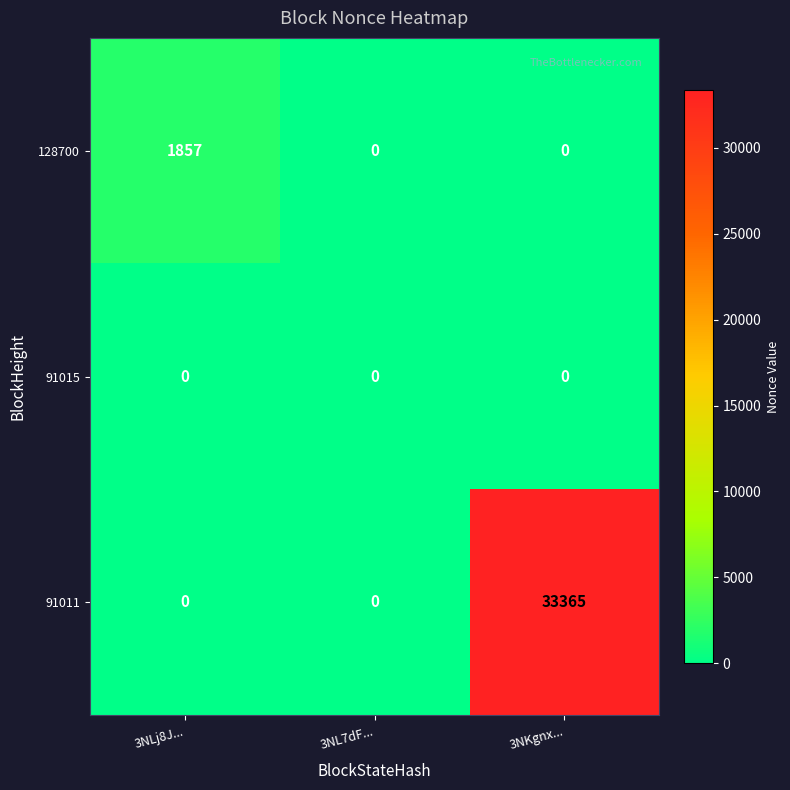

The 128700 series shows 591 at 3NKgnx.... True or false?

False